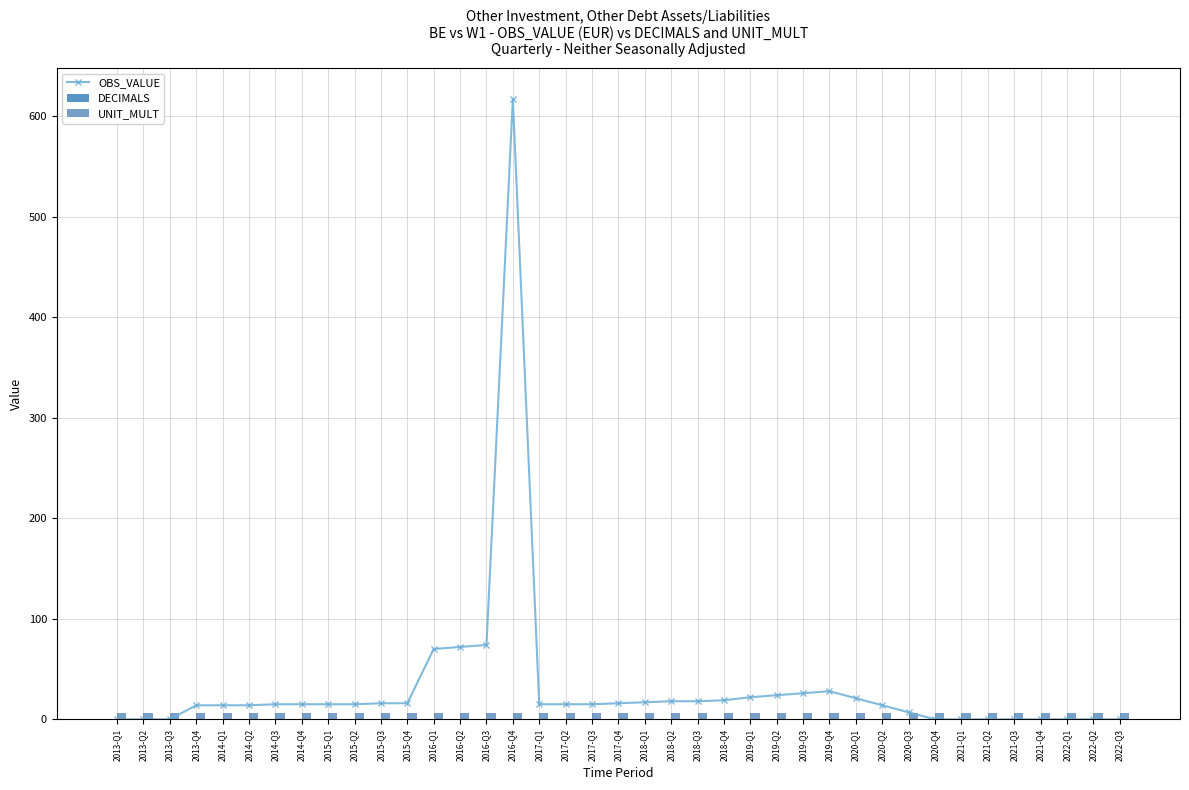

Does the chart contain stacked bars?

No